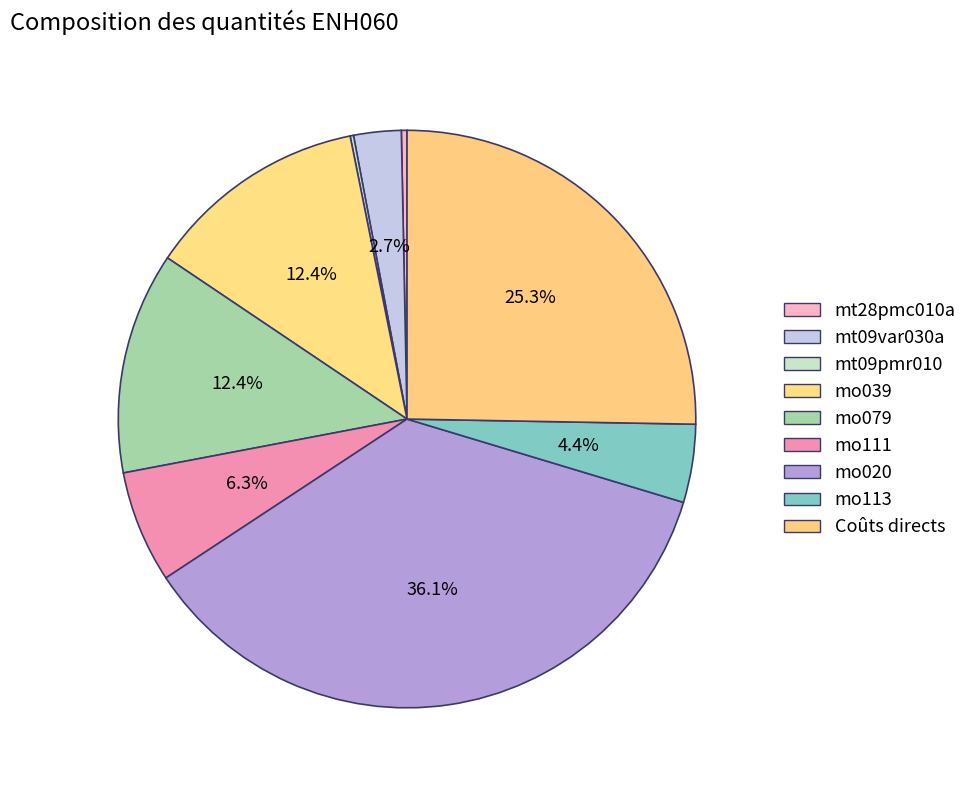

Count the number of slices in the pie.

9